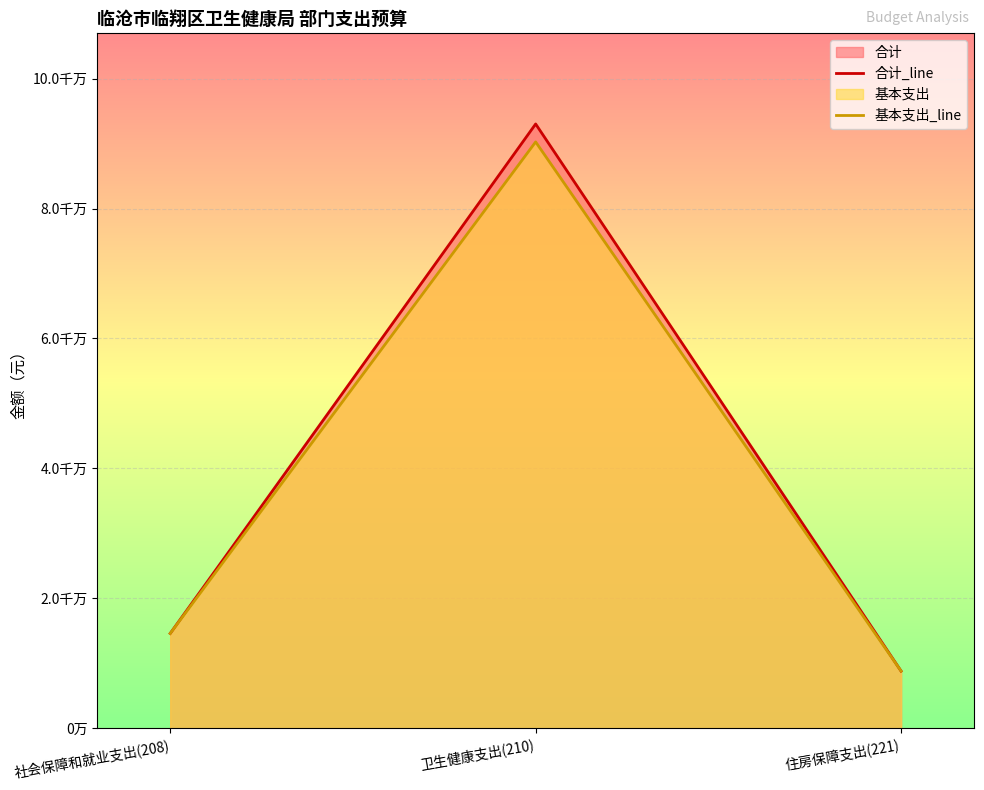

What is the sum of all 合计_line values?

116415161.3